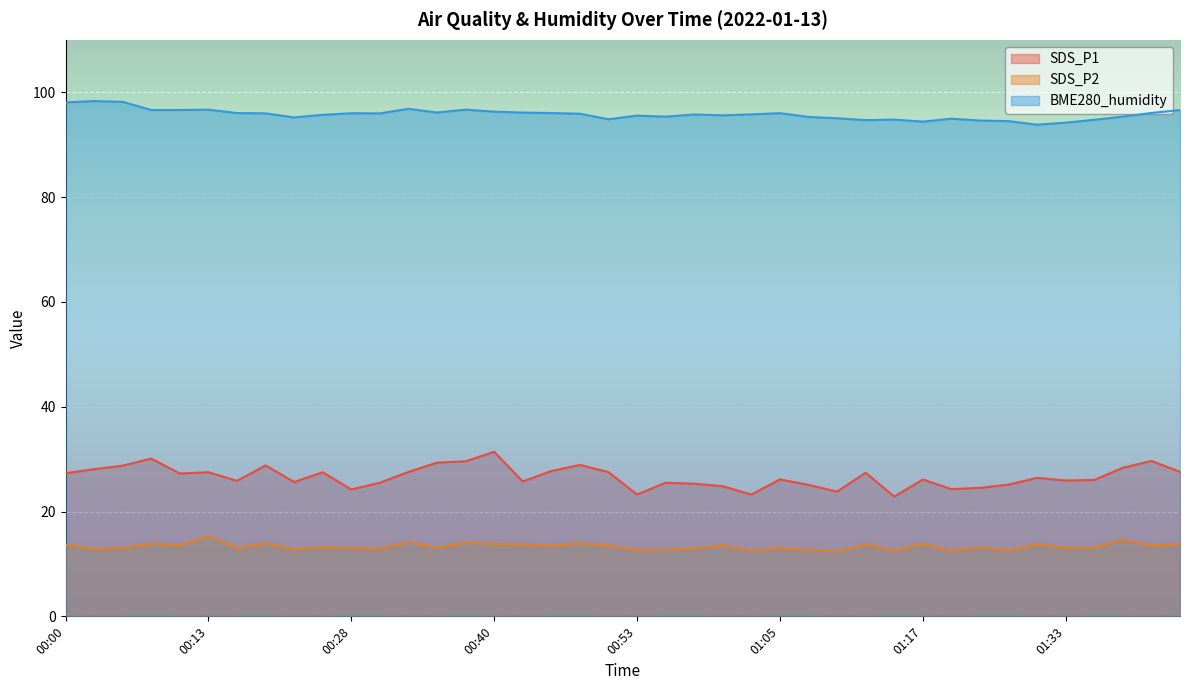

Is the value of BME280_humidity at 01:02 greater than the value of SDS_P1 at 00:58?

Yes